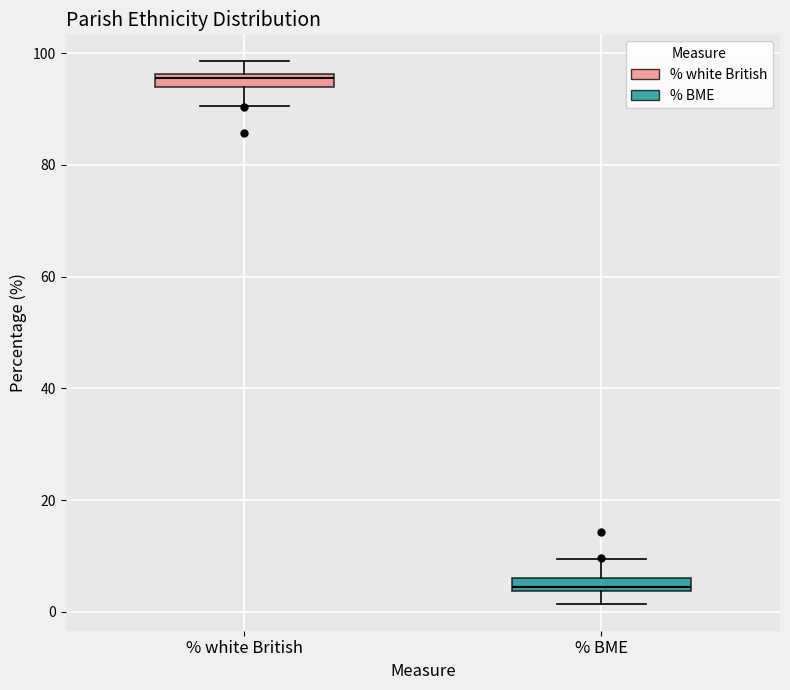

Which box's median line is the highest?

% white British